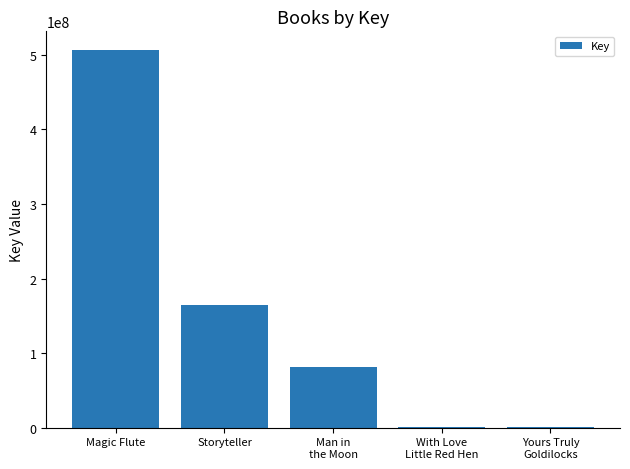

How many distinct data groups are displayed?

1